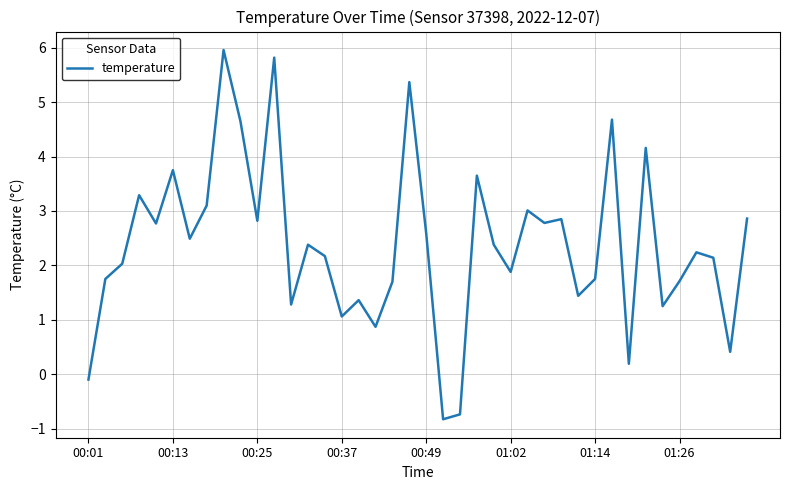

What is the maximum value shown in the chart?

6.0